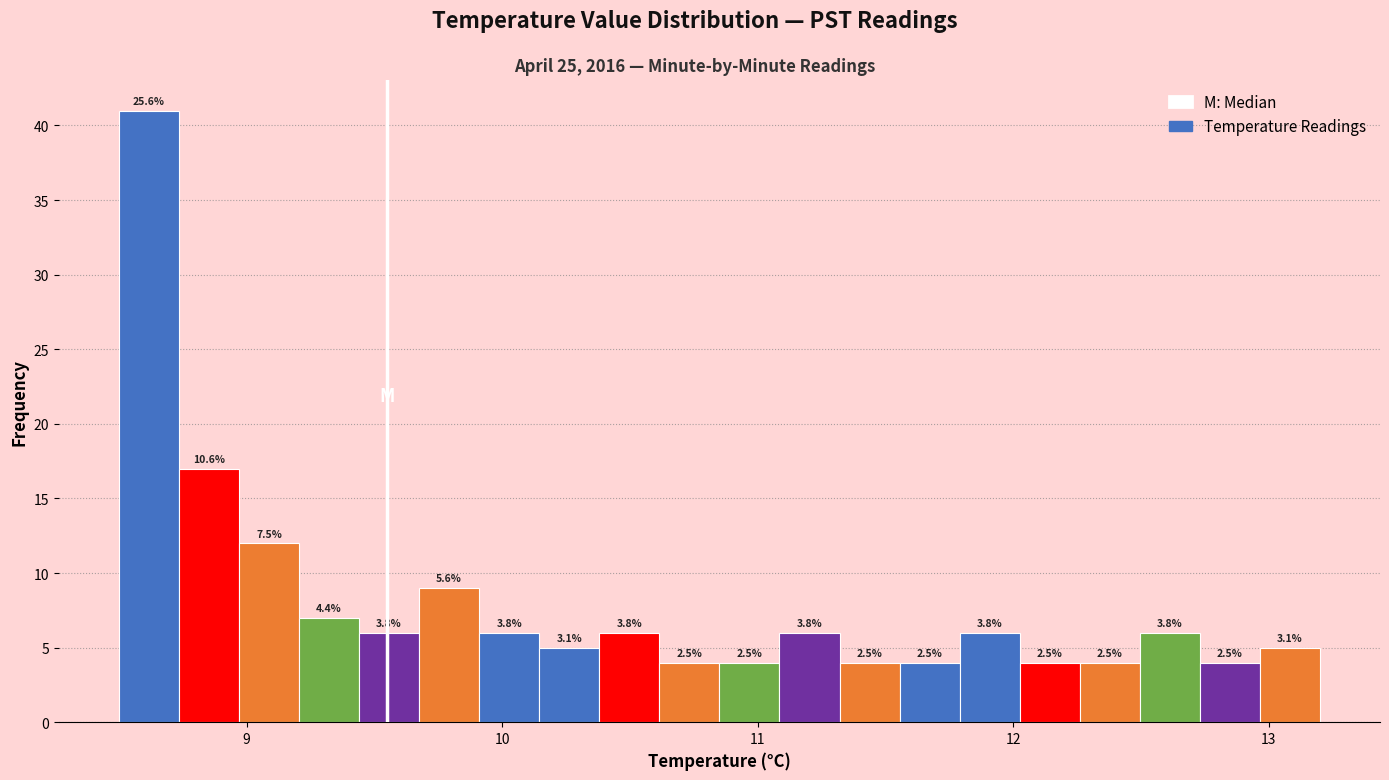

Read against the x-axis, roughly where is the centre of the tallest bar?

8.6